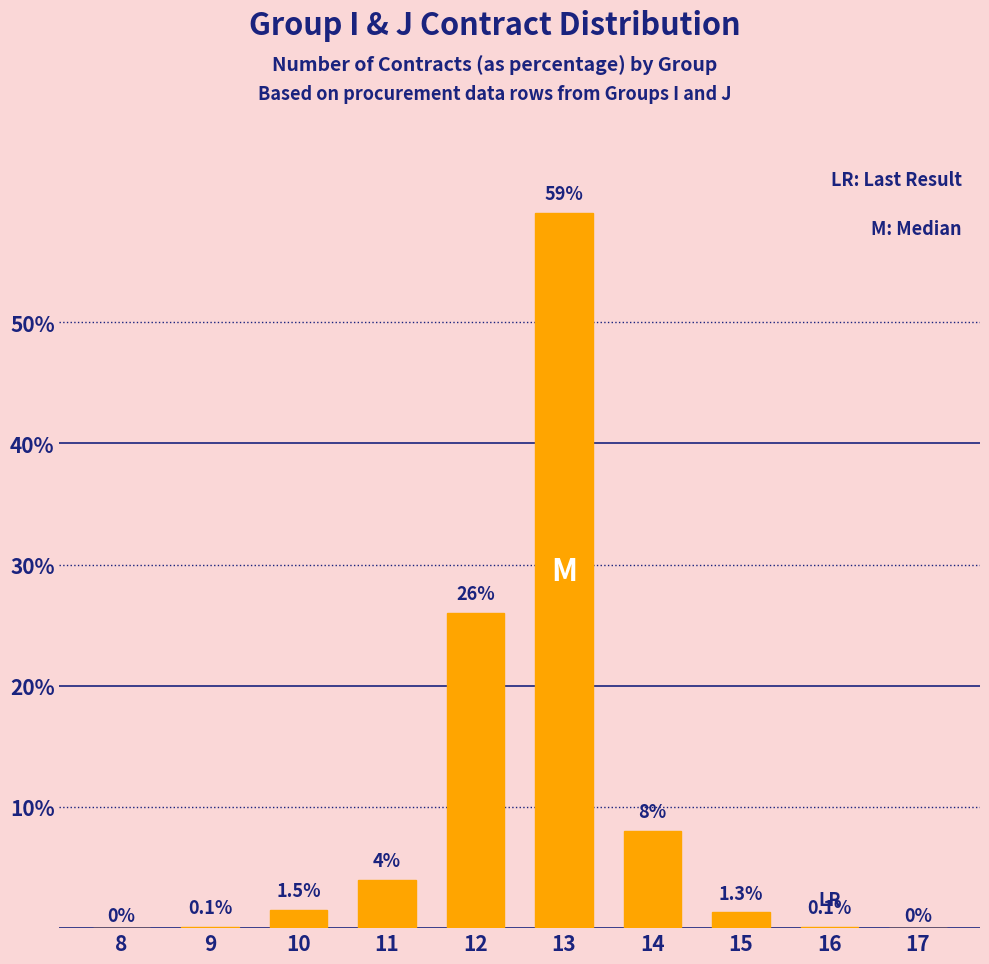

Reading left to right, extract all data points from this chart.

8=0.0	9=0.1	10=1.5	11=4.0	12=26.0	13=59.0	14=8.0	15=1.3	16=0.1	17=0.0